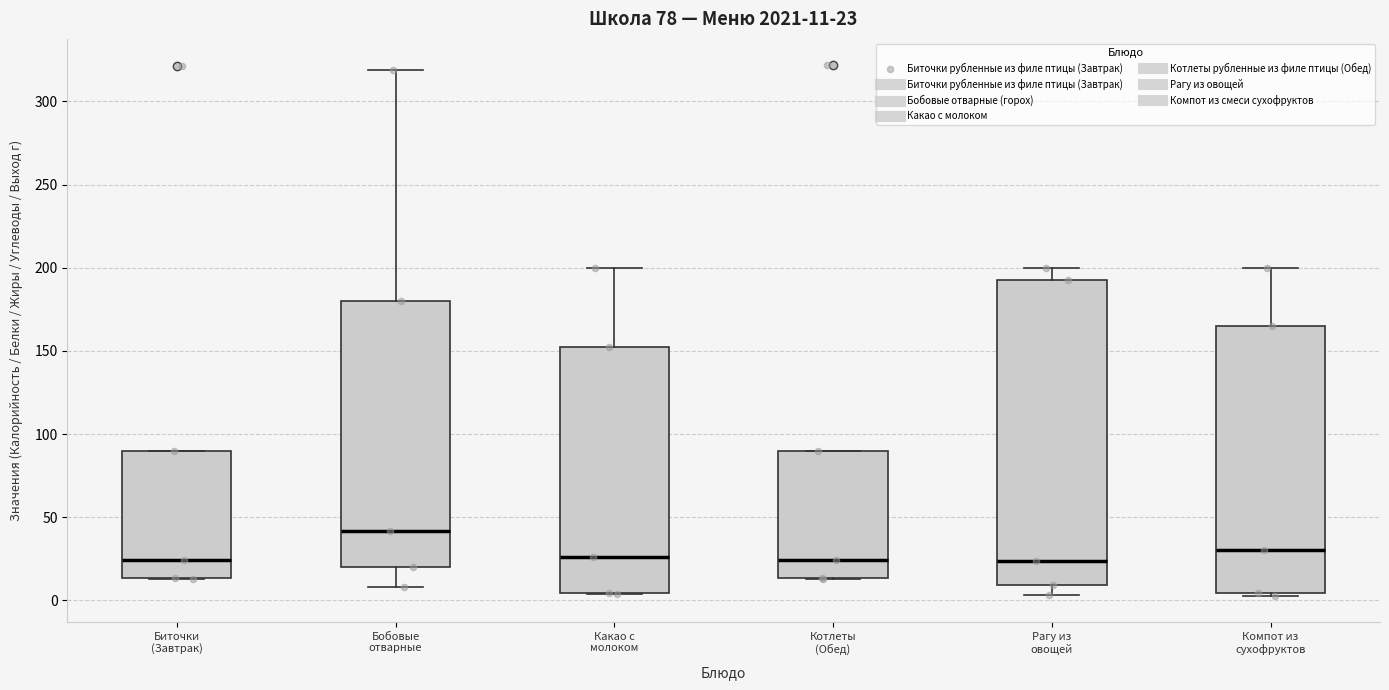

Which box's median line is the highest?

Бобовые отварные